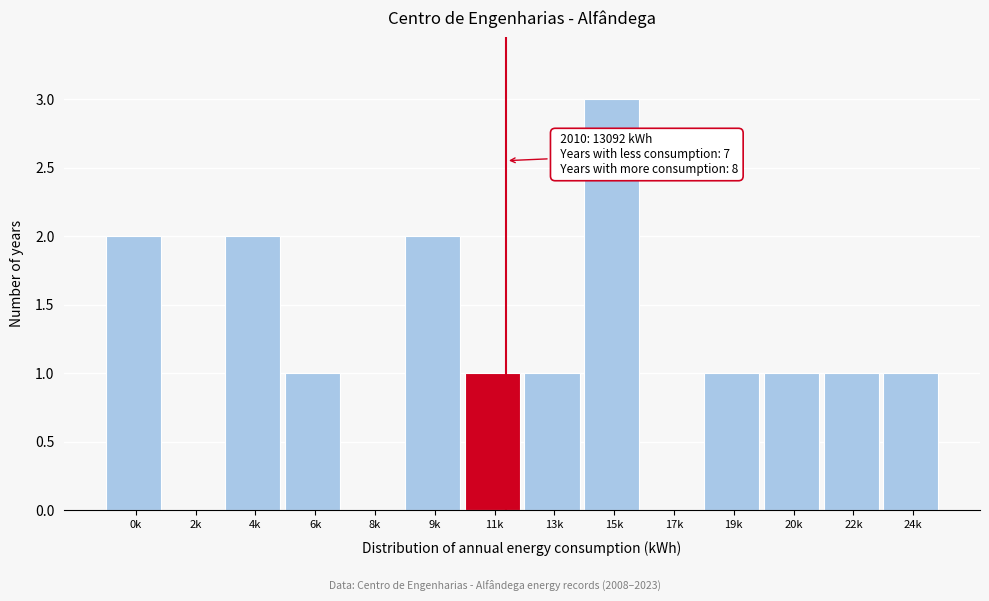

Reading left to right, list all the values displayed in this chart.

0k=2	2k=0	4k=2	6k=1	8k=0	9k=2	11k=1	13k=1	15k=3	17k=0	19k=1	20k=1	22k=1	24k=1